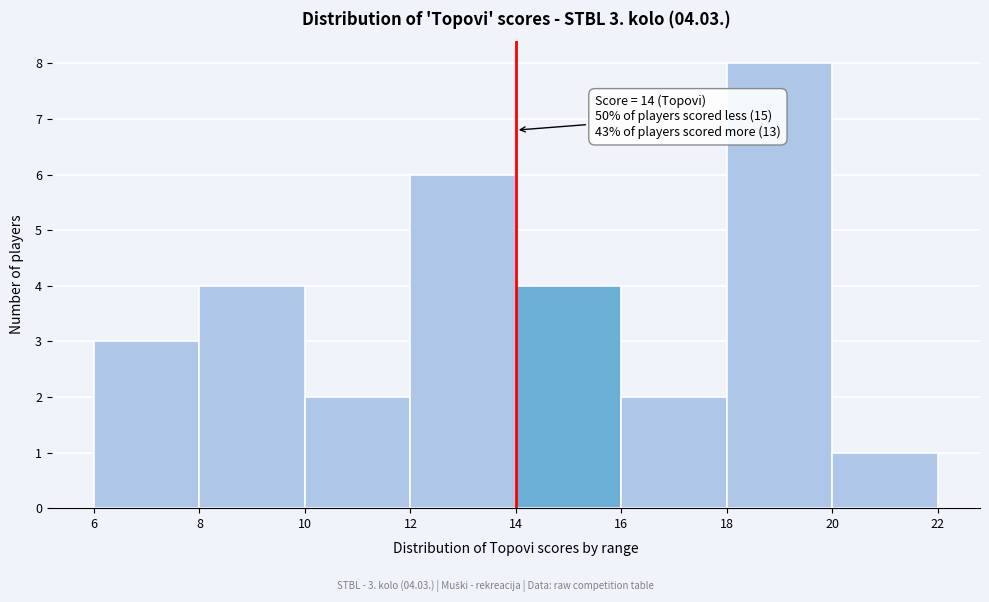

Over which range of the x-axis is the bar tallest?

18 to 20